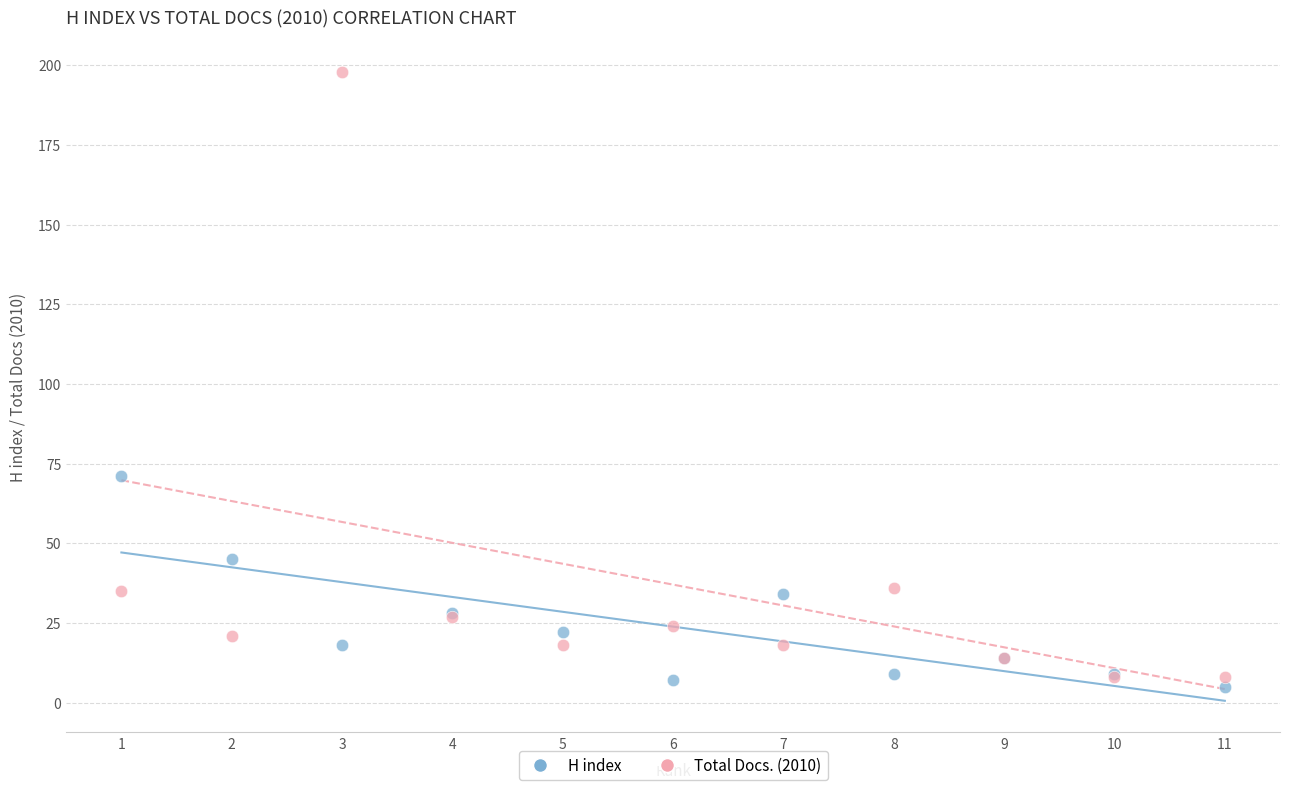

What are all the series names shown in the legend?

H index, Total Docs. (2010)